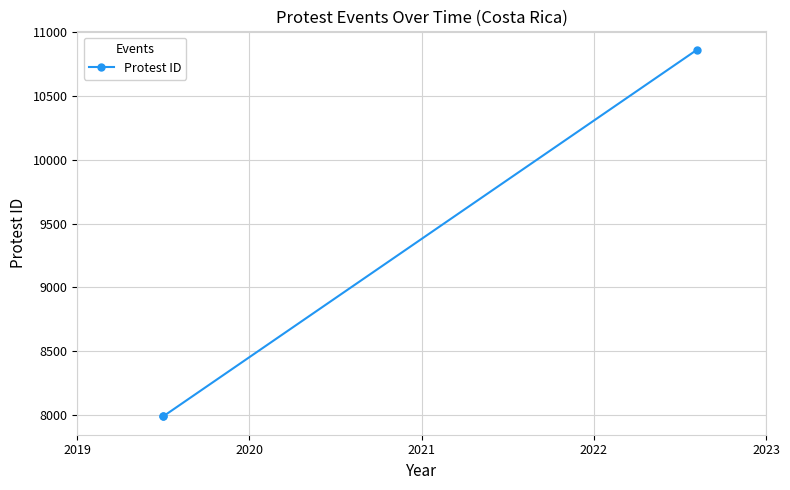

Where is the data nearest to the value 9426?

2020